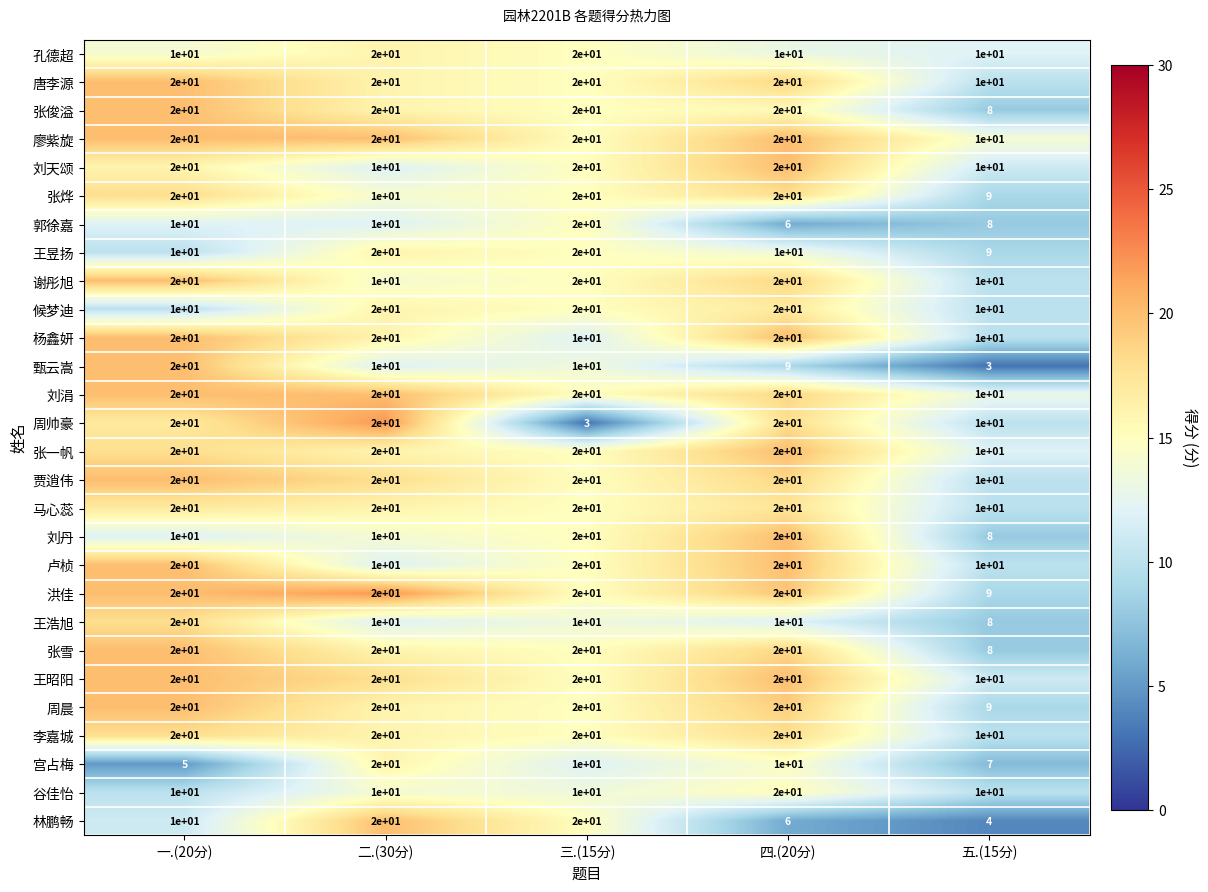

What is the spread (max minus min) of values at 三.(15分)?

17